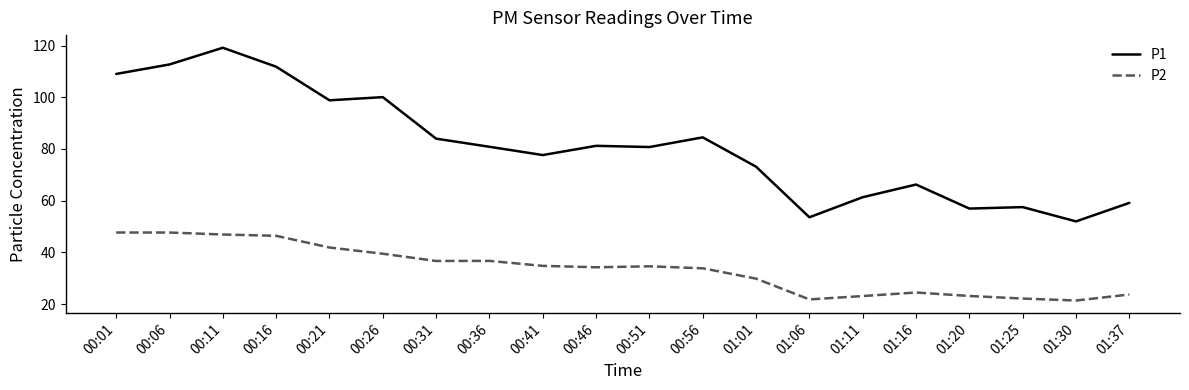

Read the P1 value at 00:51.

80.7